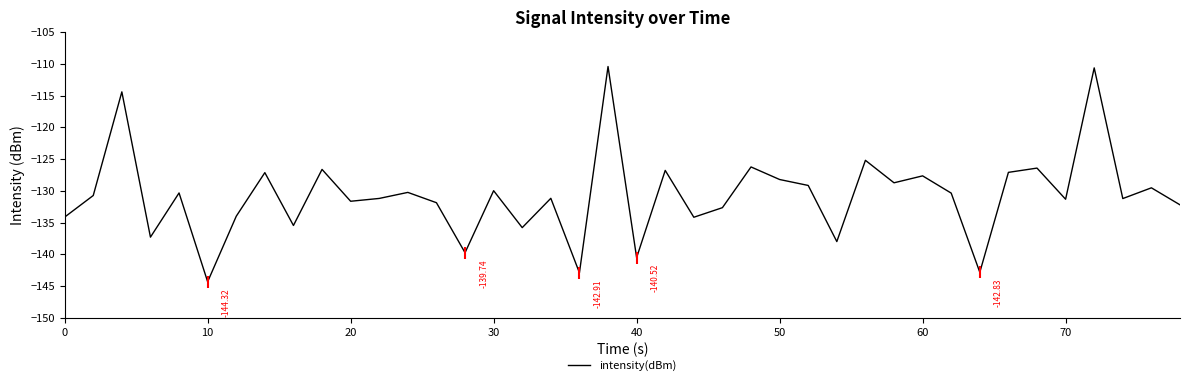

How many lines are shown in the chart?

1